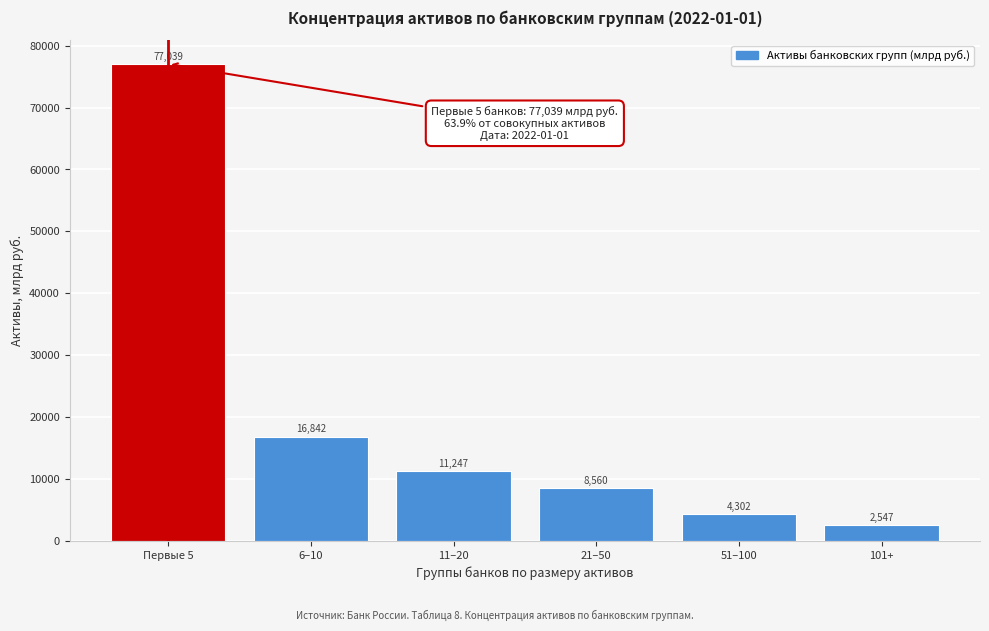

Which category has the lowest value across all series?

101+